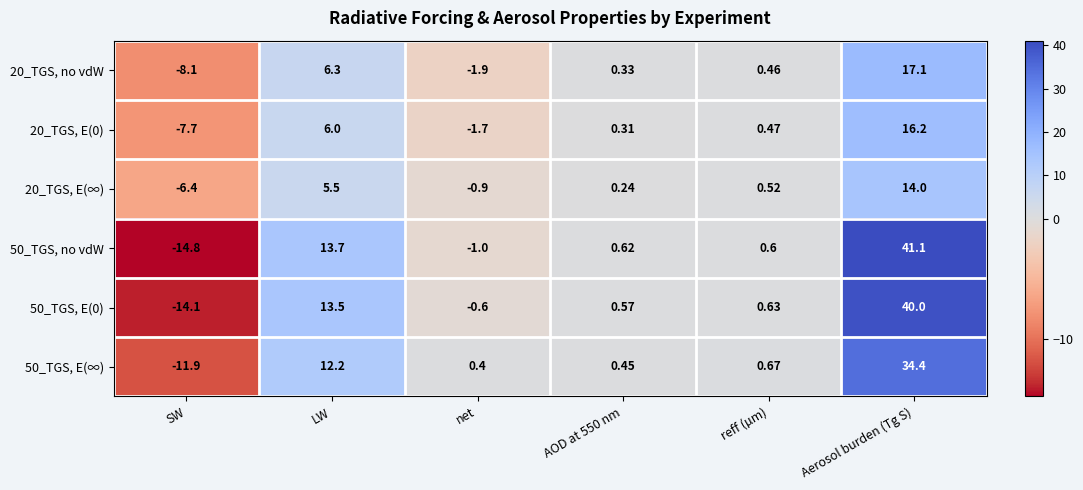

At which label does 50_TGS, E(∞) reach its peak?

Aerosol burden (Tg S)